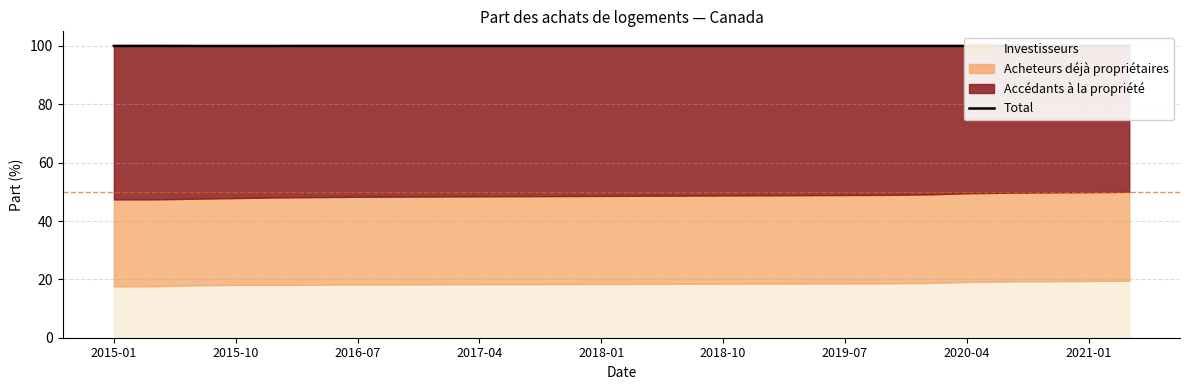

True or false: there are more than 0 points higher than both neighbors.

True